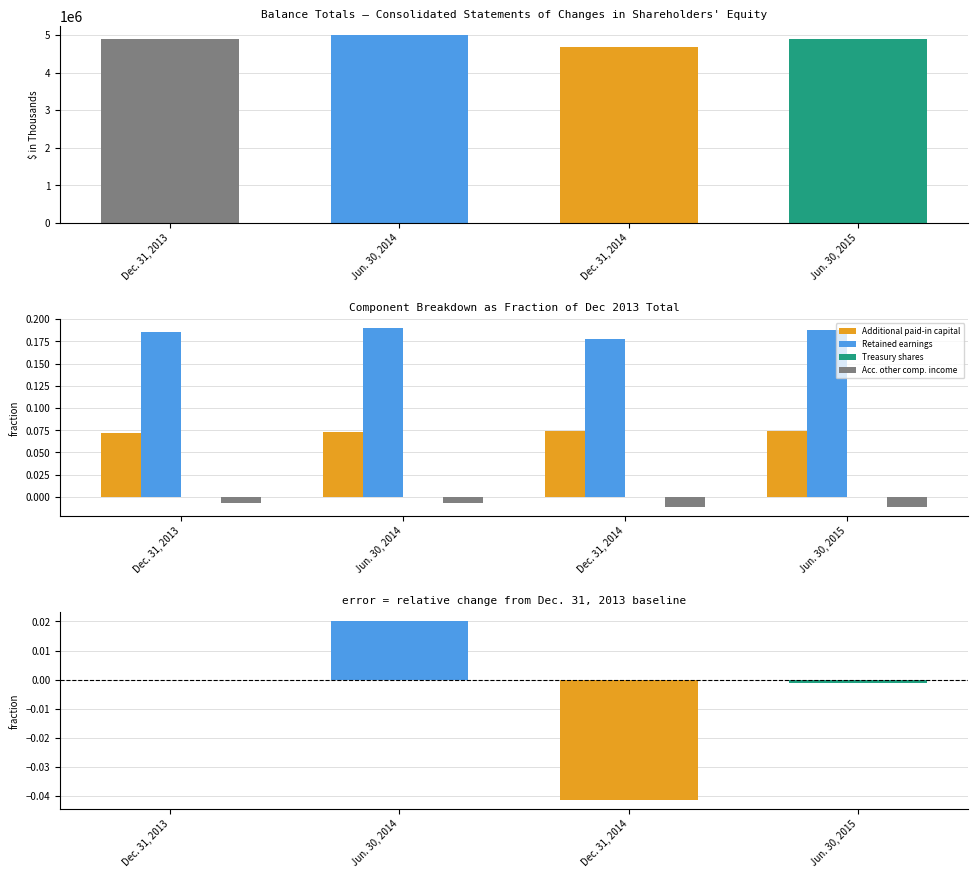

How many categories are shown in the chart?

4